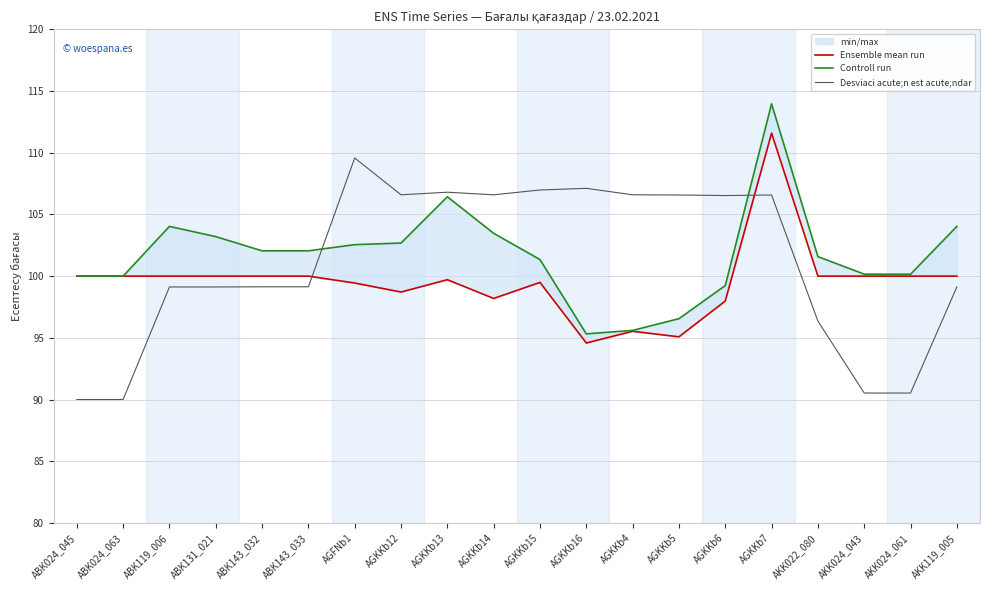

Read the Ensemble mean run value at AKK119_005.

100.0